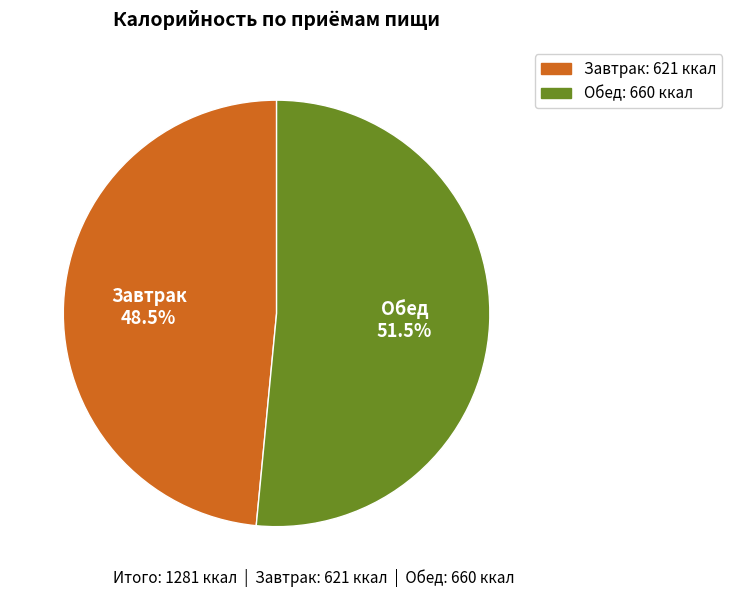

What is the smallest slice in the pie chart?

Завтрак